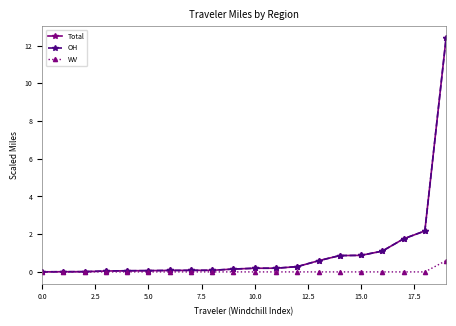

What is the highest value of the WV series?

0.6